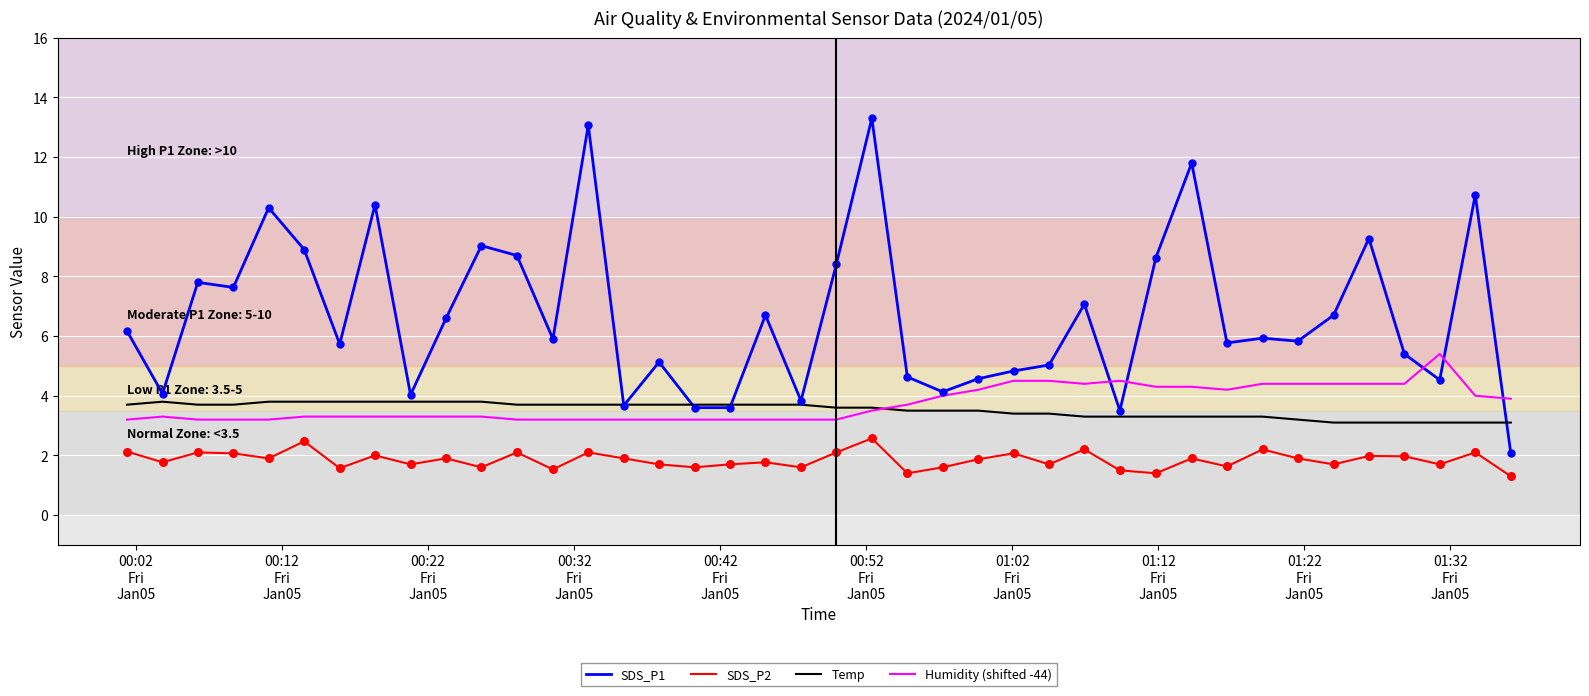

Which series has the largest range (max minus min)?

SDS_P1